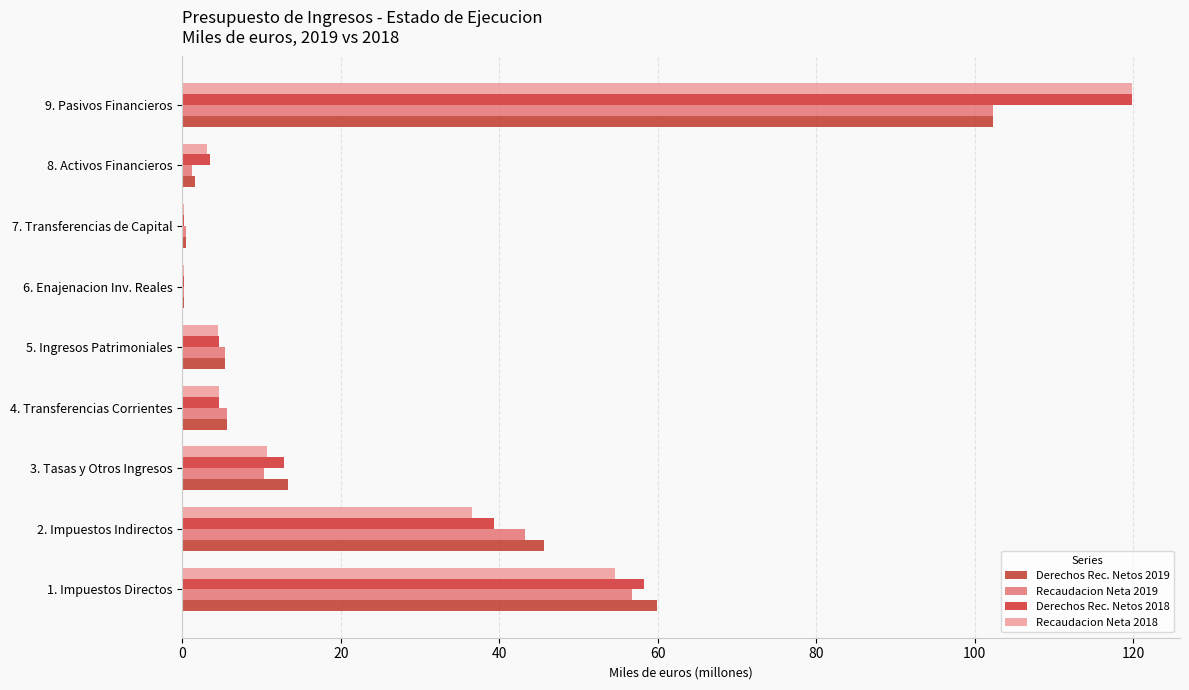

Count the number of categories in the chart.

9